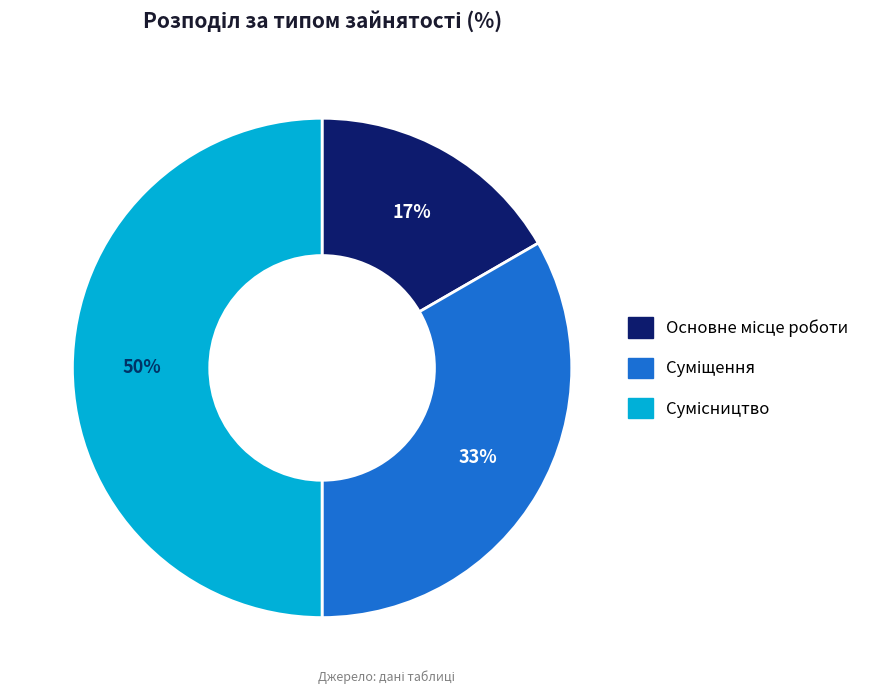

To the nearest percent, what is the difference between the largest and smallest slice percentages?

33%